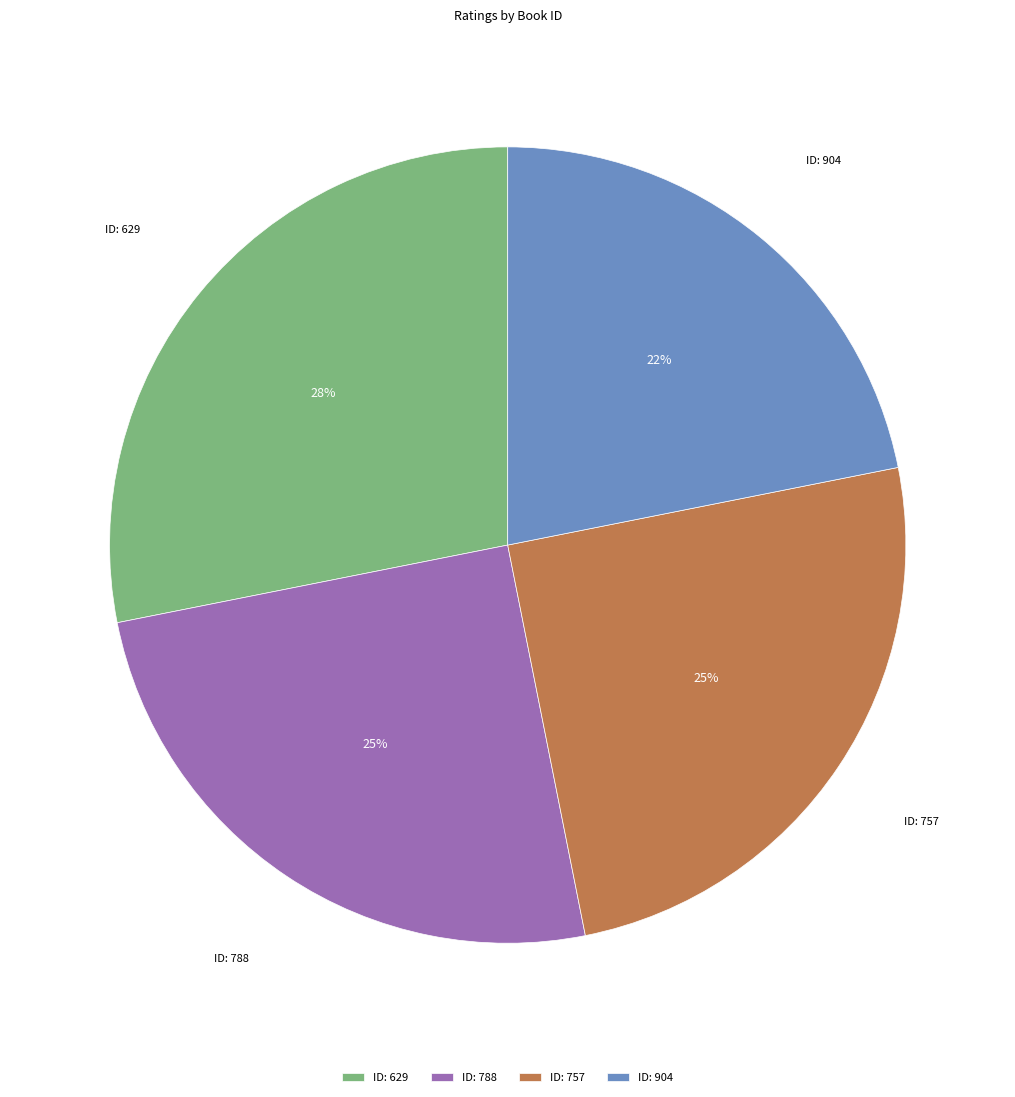

Is the sum of ID: 629 and ID: 757 greater than half?

Yes